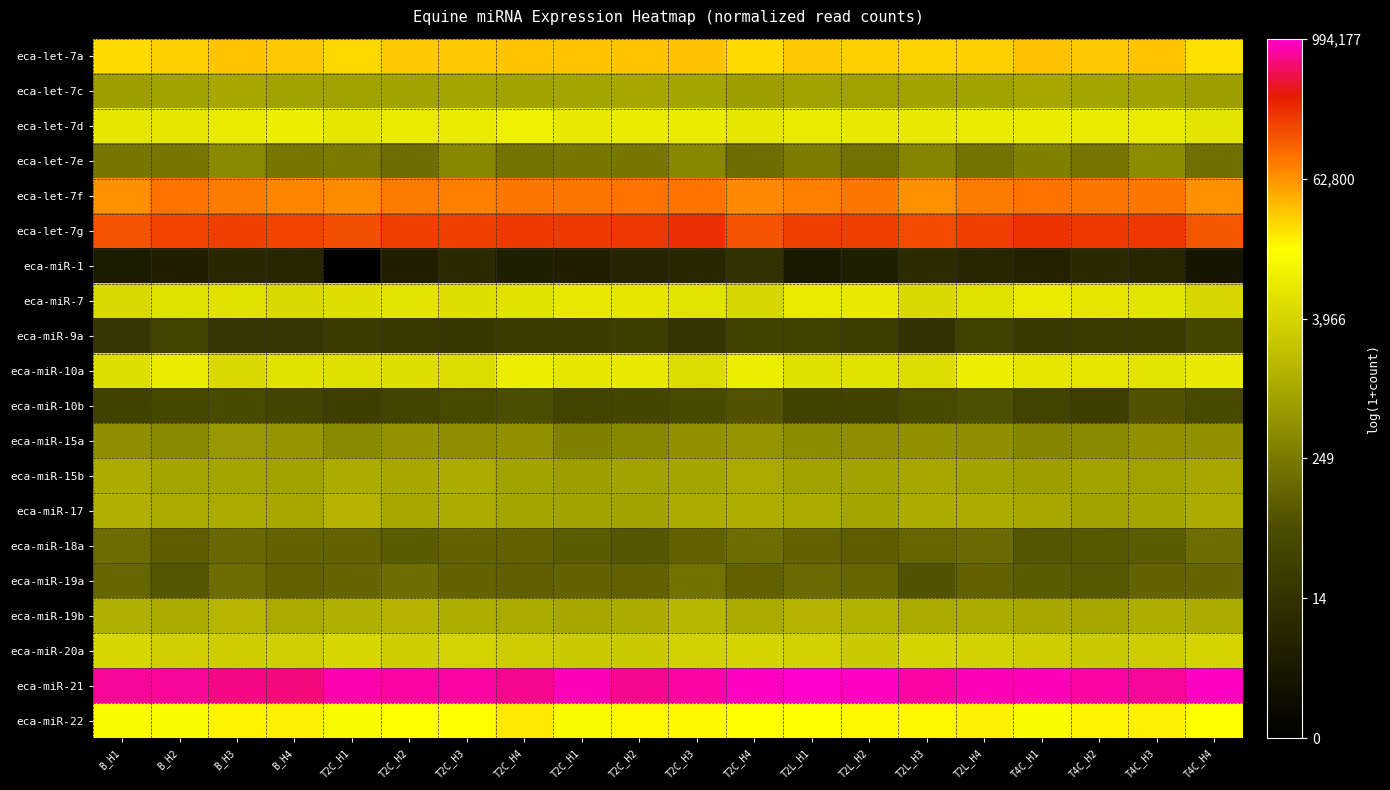

At which category is the sum across all series the highest?

T2C_H3